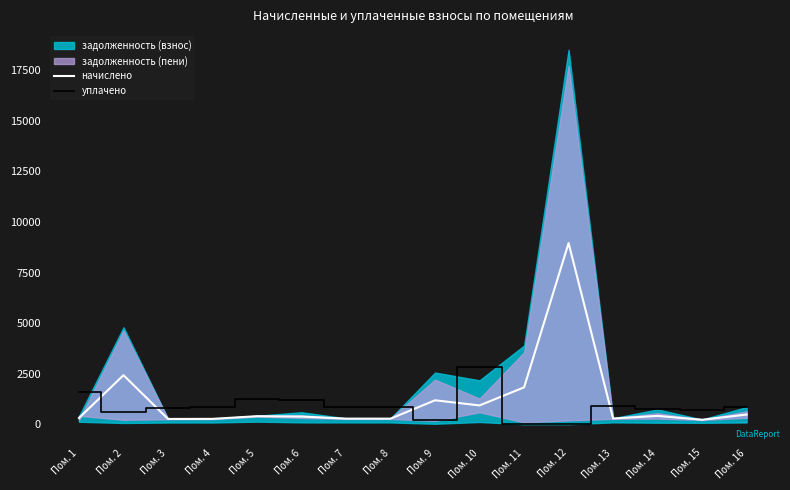

What is the average value of the уплачено series?

884.7